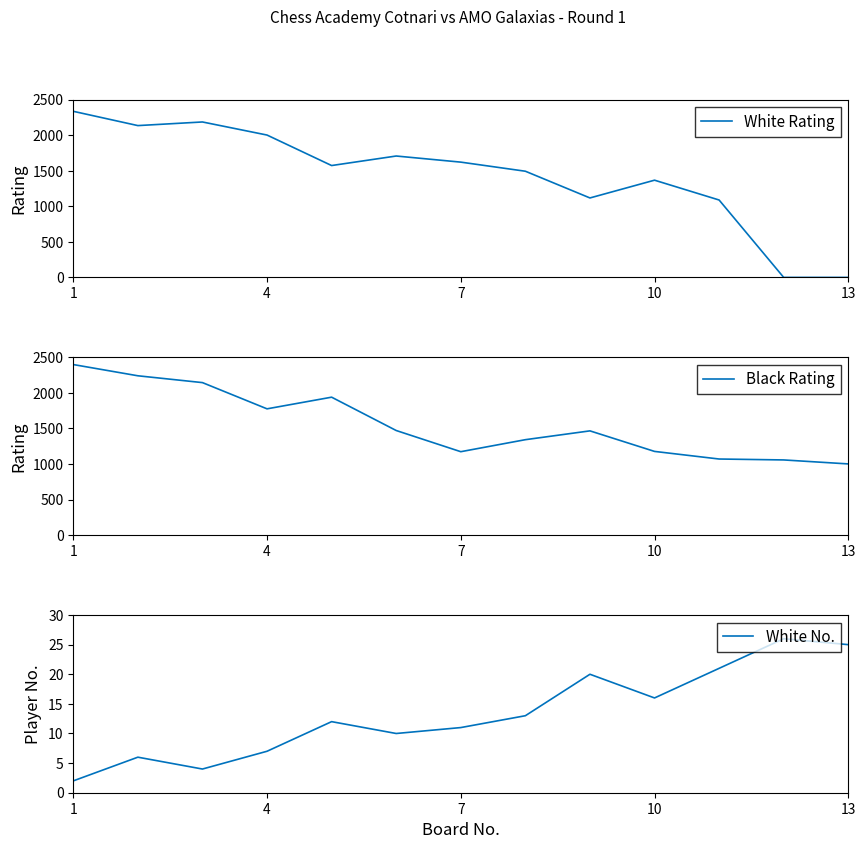

What is the approximate value of Black Rating at 13, to the nearest 50?

1000